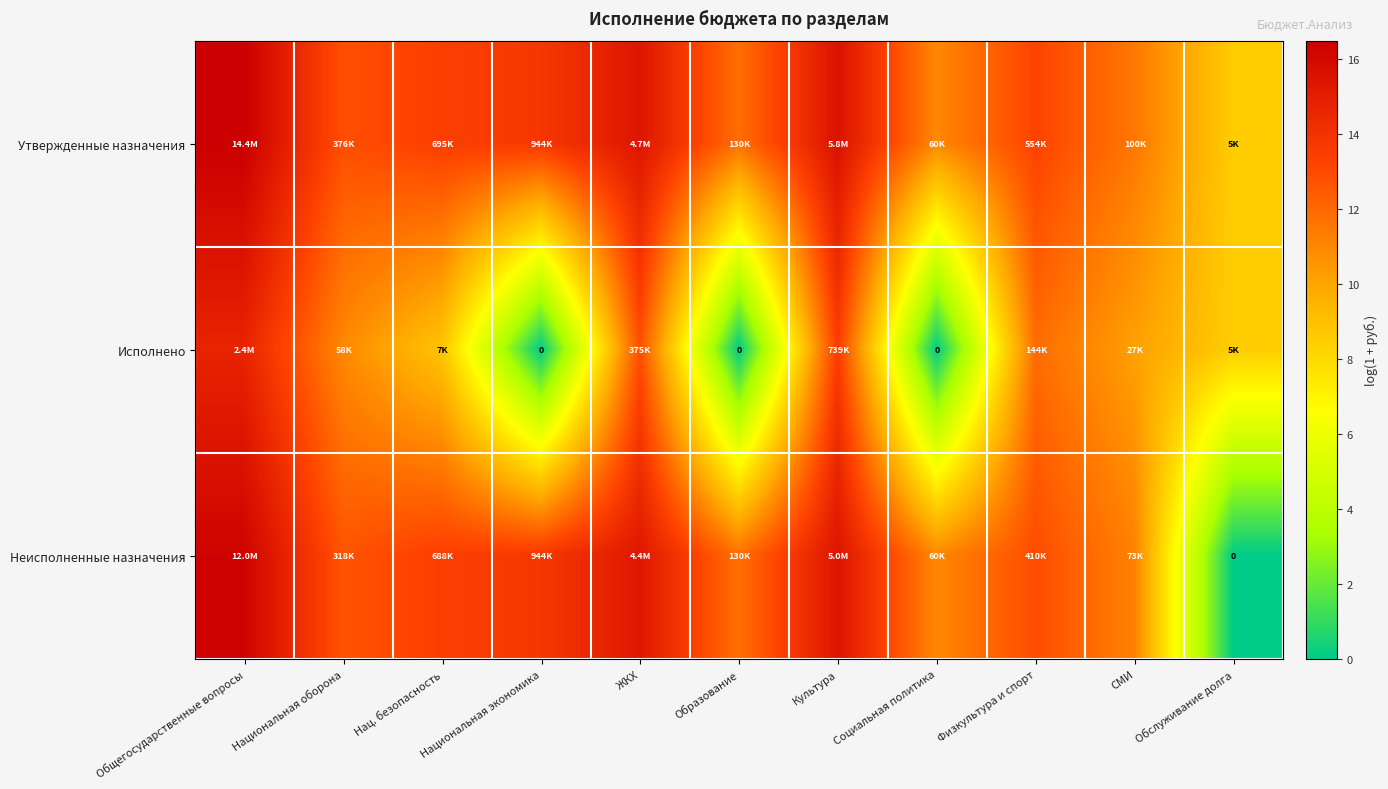

What is the difference between the Исполнено values at Национальная экономика and ЖКХ?

12.8